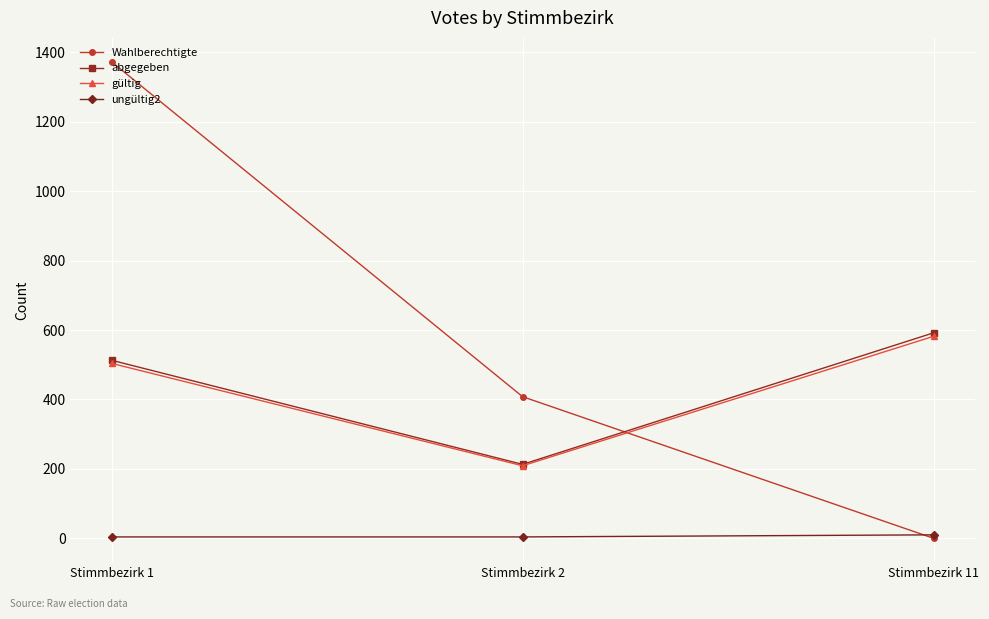

What is the total value across all series at Stimmbezirk 2?

834